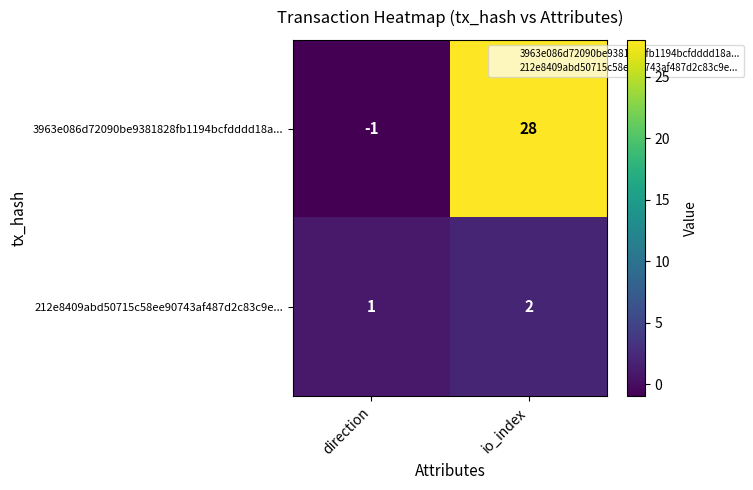

Count the number of data series in this chart.

2